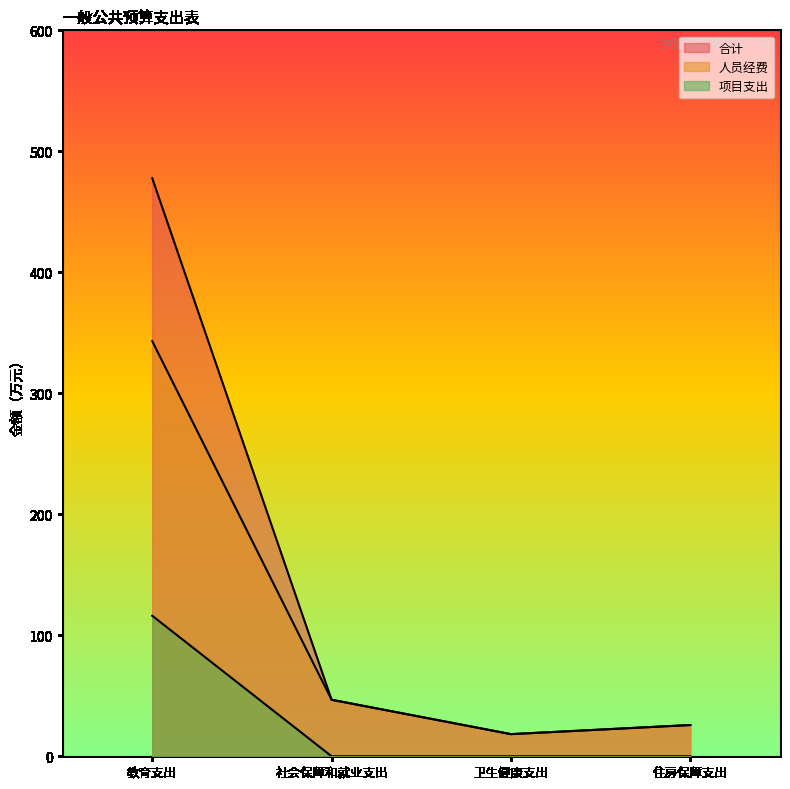

Which series changed the most between 社会保障和就业支出 and 住房保障支出?

合计